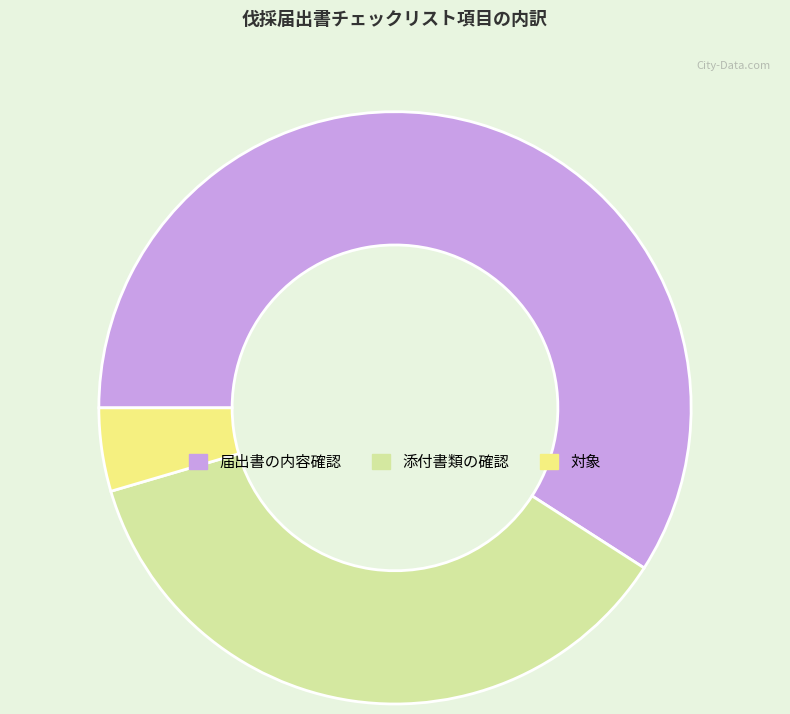

Which category has the smallest portion of the pie?

対象